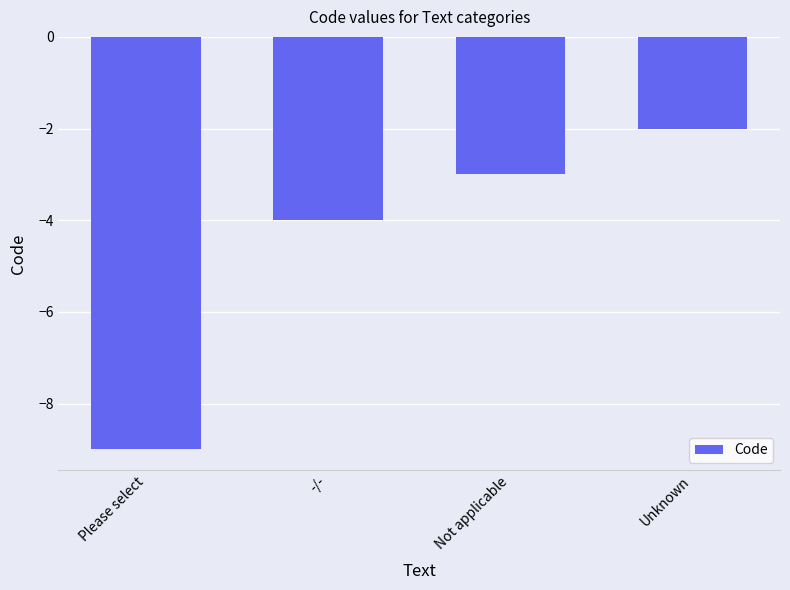

The value at Please select is -14. True or false?

False